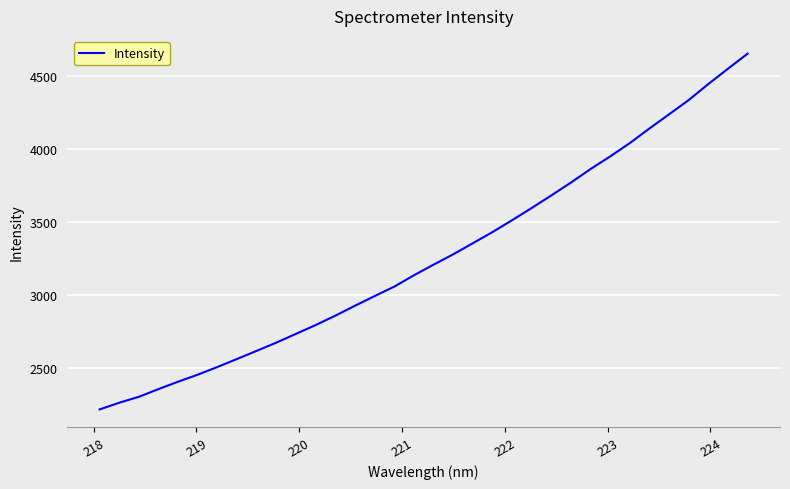

What is the smallest value displayed?

2216.8